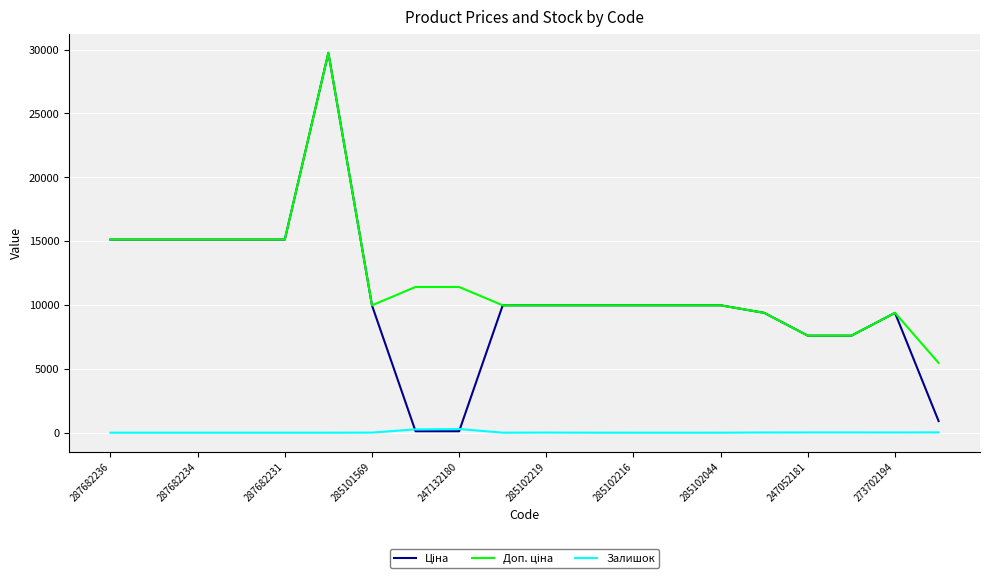

Does the chart display data point markers on the line(s)?

No